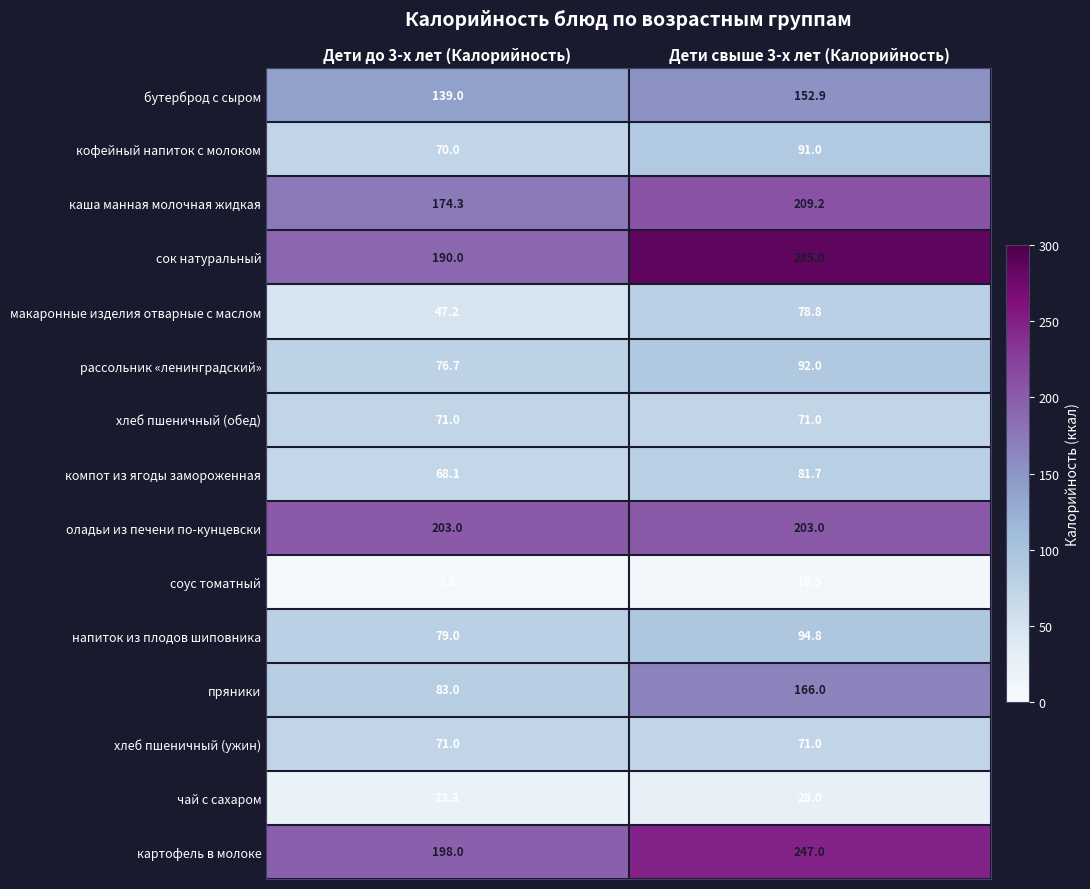

Which series has the largest range (max minus min)?

сок натуральный